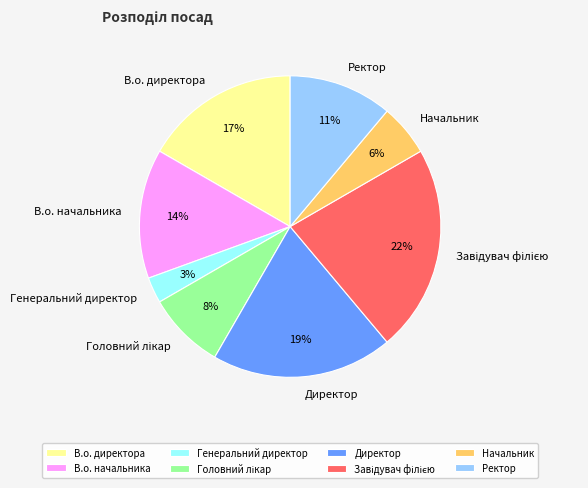

The Ректор slice represents 11% of the pie. True or false?

True